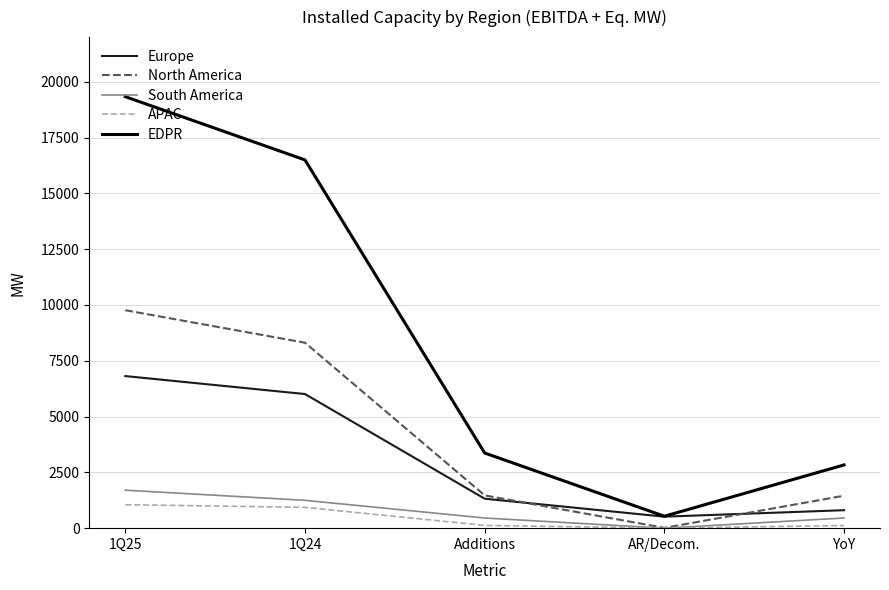

At which category does South America reach its first local valley?

AR/Decom.